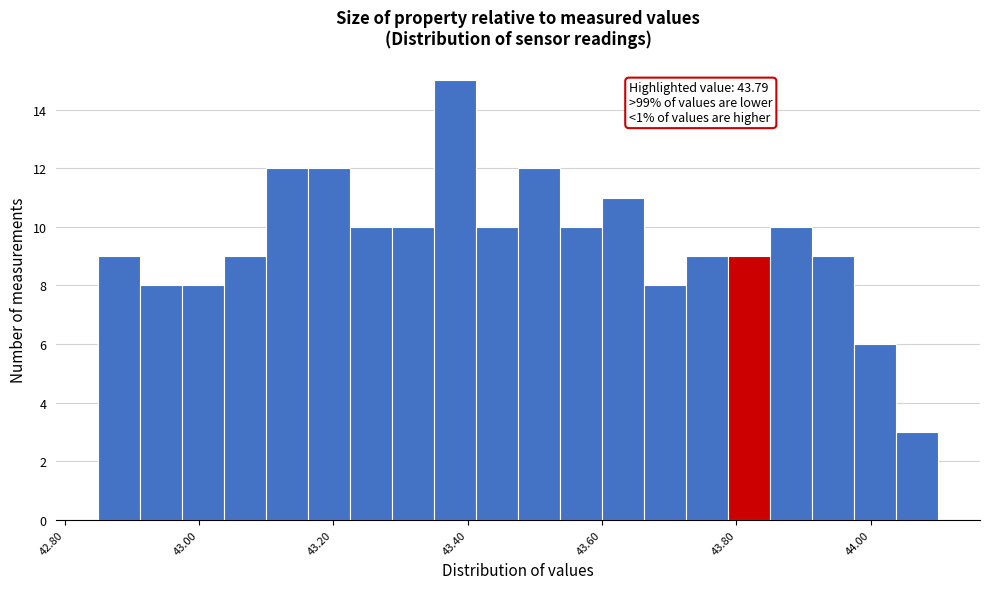

Around what value on the x-axis is the tallest bar? Give the approximate position of its centre, as read against the axis.

43.38